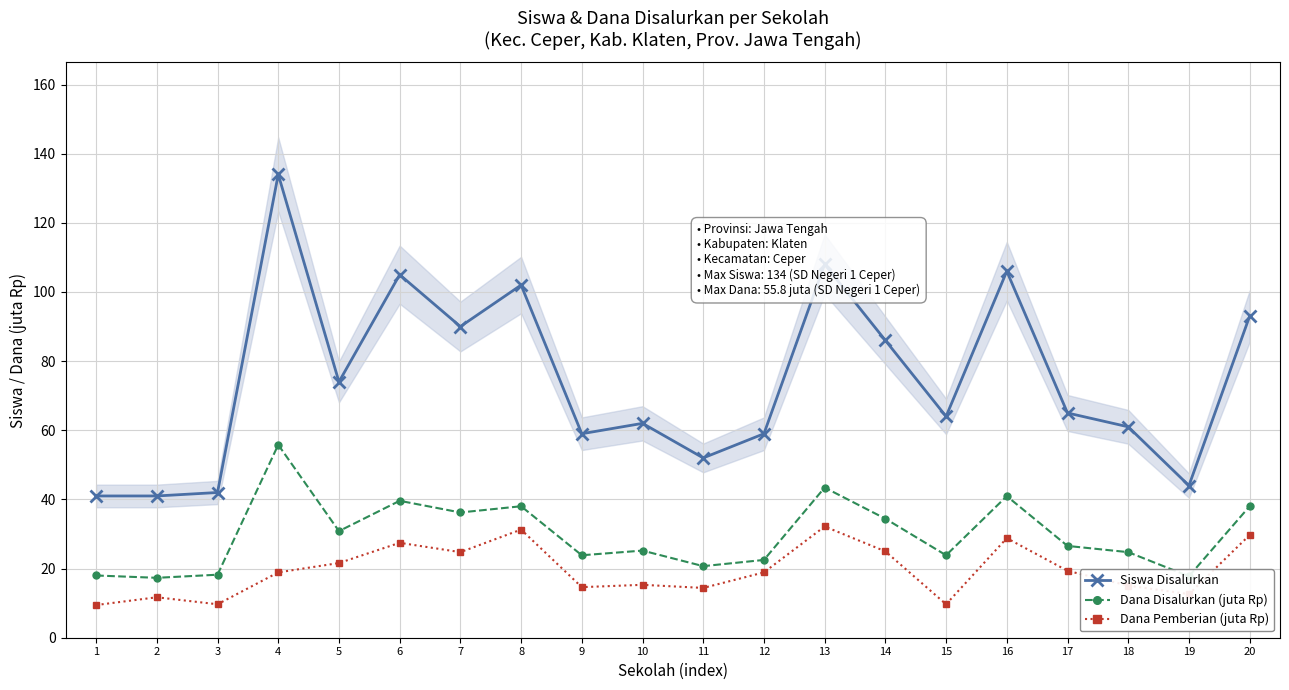

What is the approximate value of Dana Disalurkan (juta Rp) at 6?

39.6